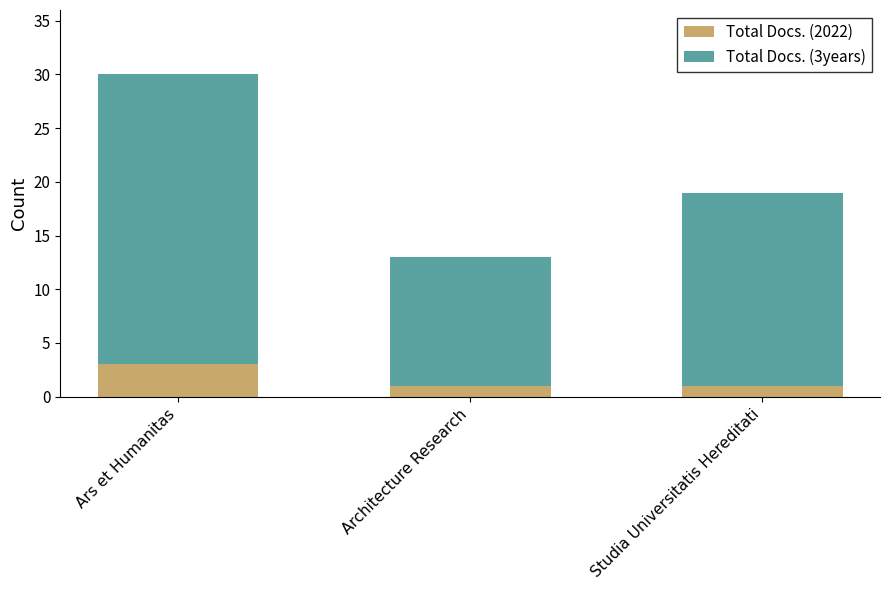

Is it true that Total Docs. (2022) equals 5 at Ars et Humanitas?

False